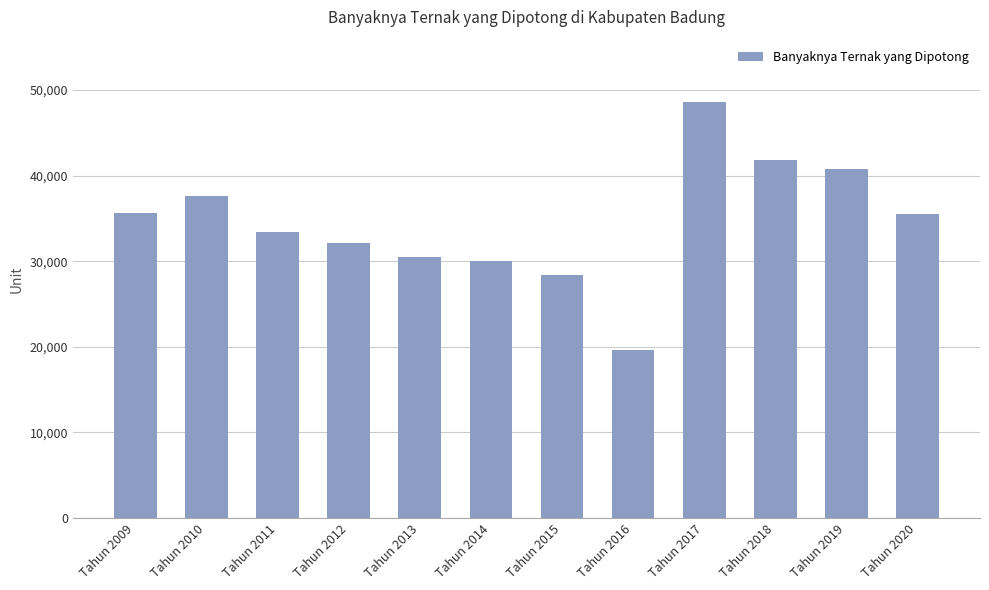

What is the average value?

34527